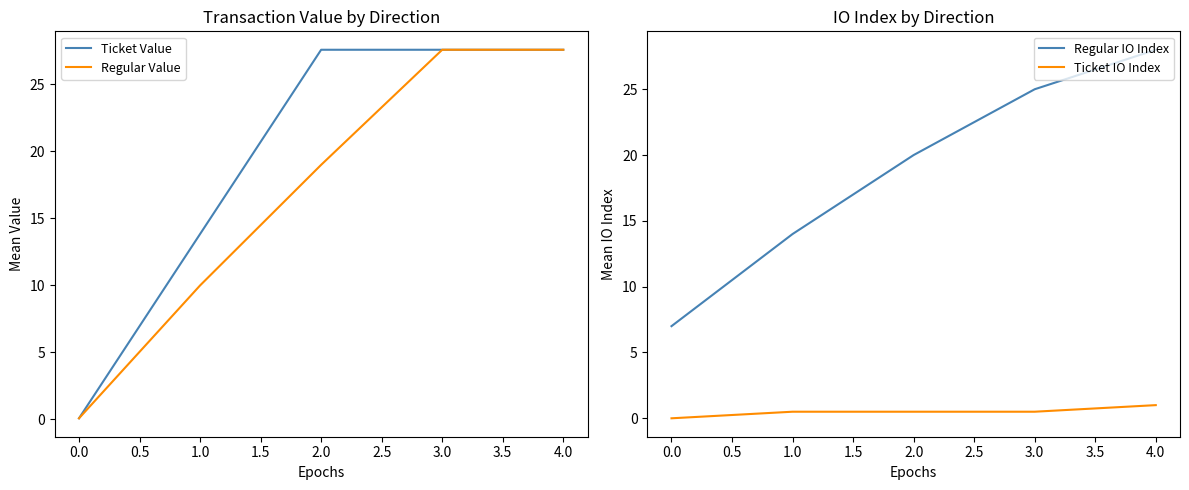

True or false: Regular IO Index has a value of 15.2 at 3.0.

False